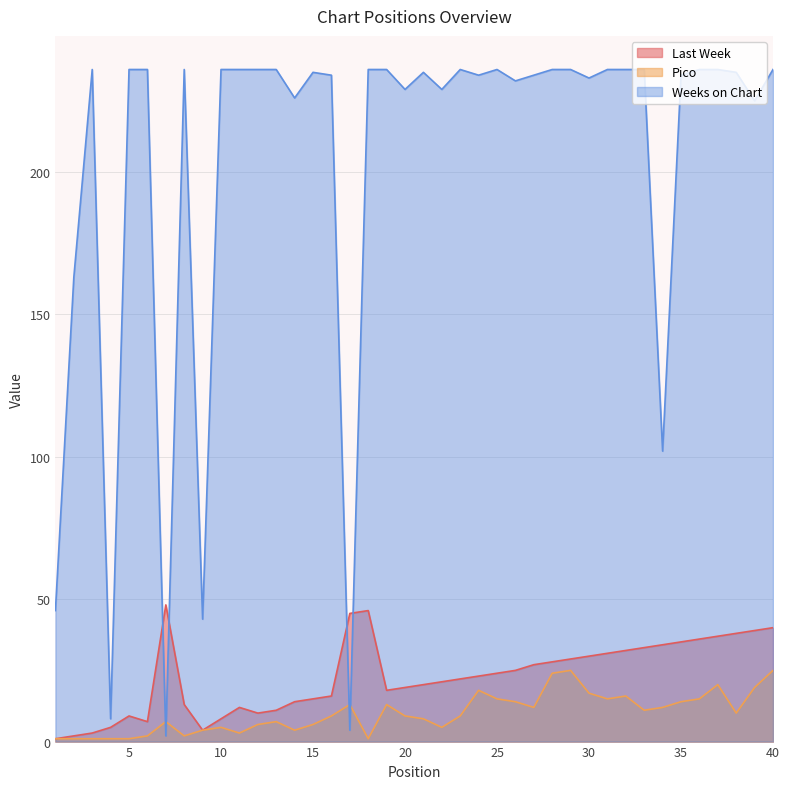

What is the sum of the Weeks on Chart values at 12 and 22?

465